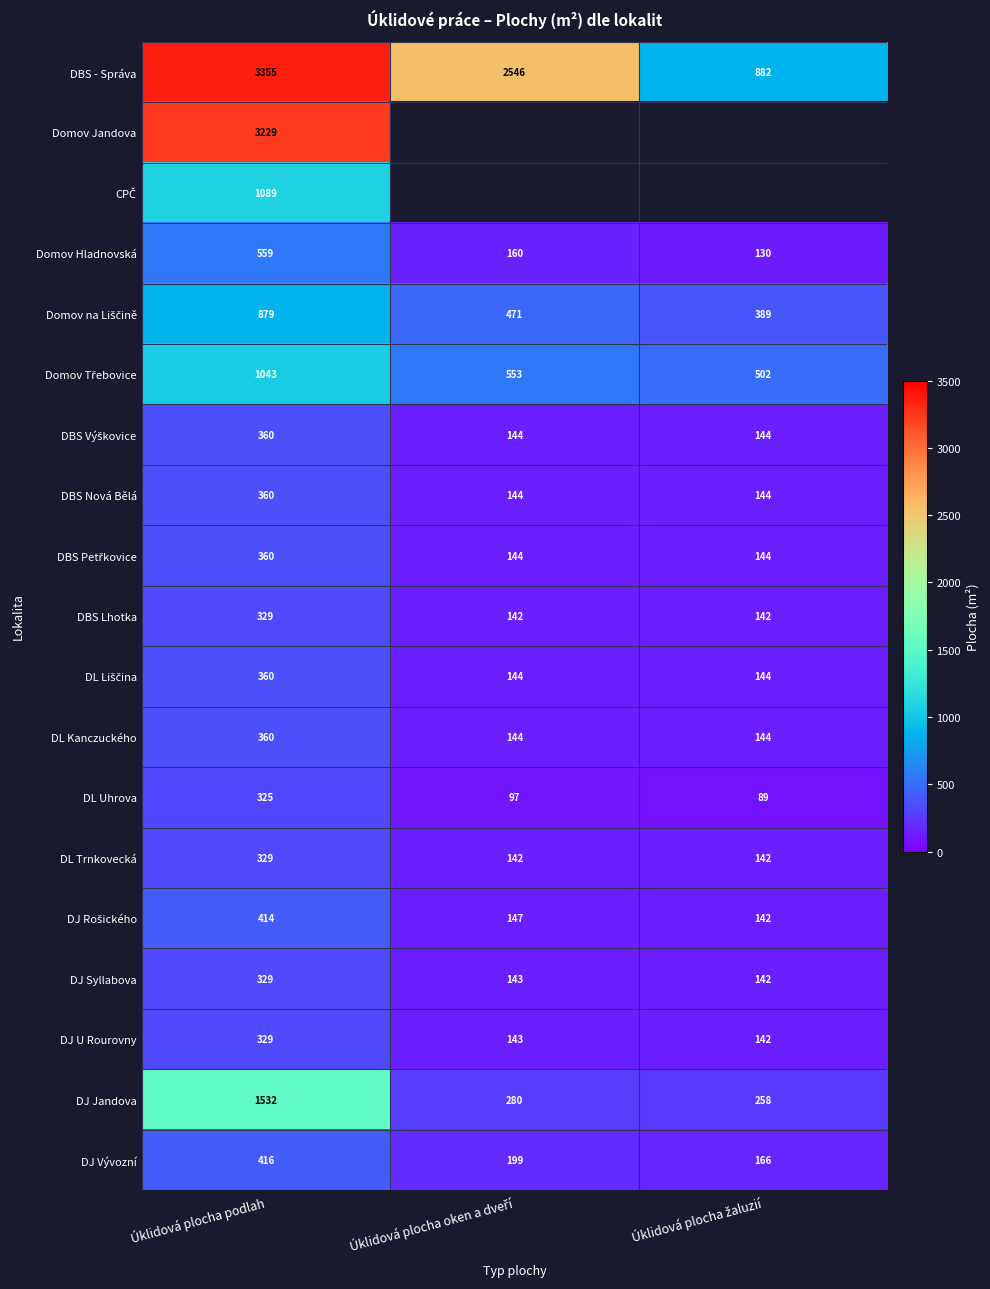

At which label does DJ Jandova reach its peak?

Úklidová plocha podlah